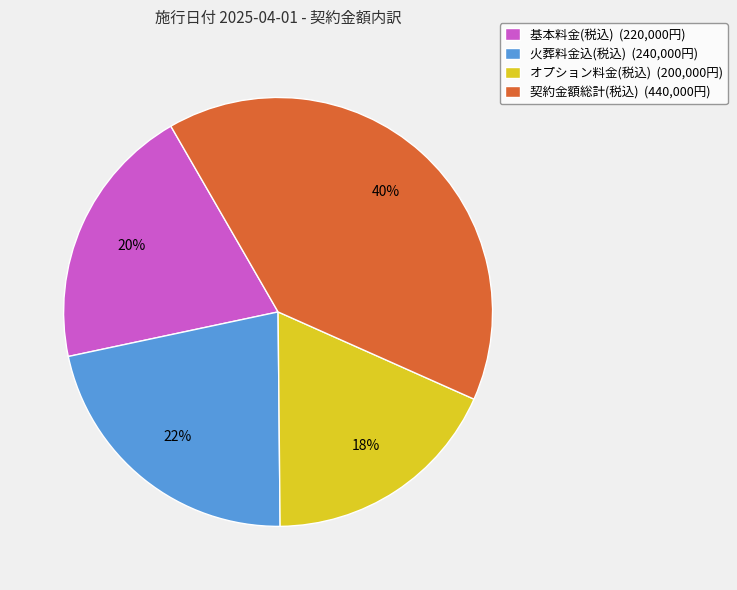

To the nearest percent, what percentage of the pie is 火葬料金込(税込) (240,000円)?

22%